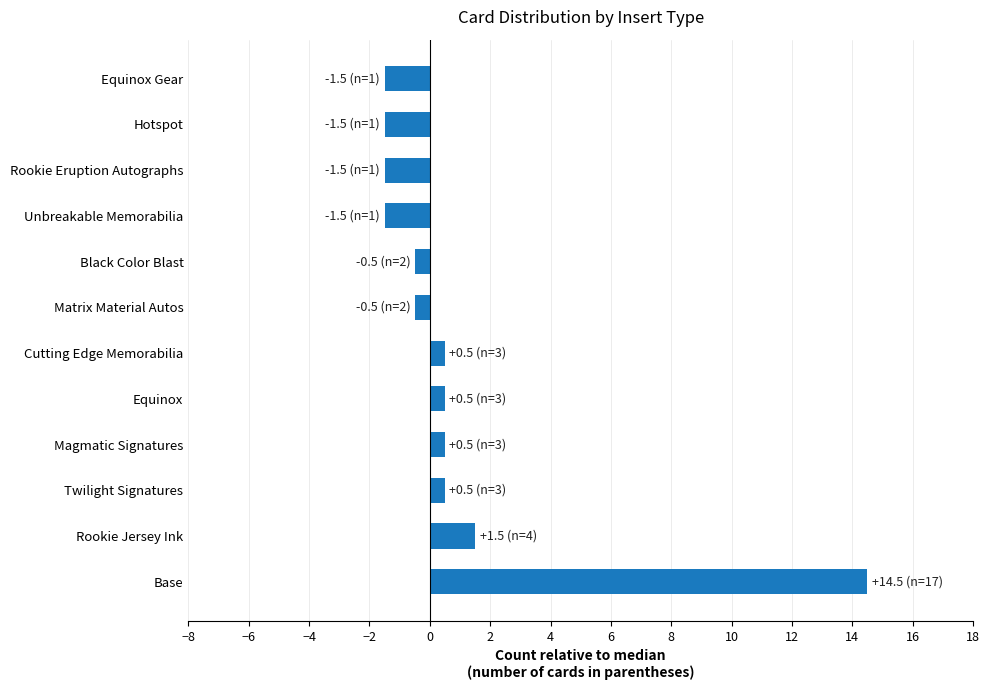

Are the bars grouped side by side (vs. stacked)?

No